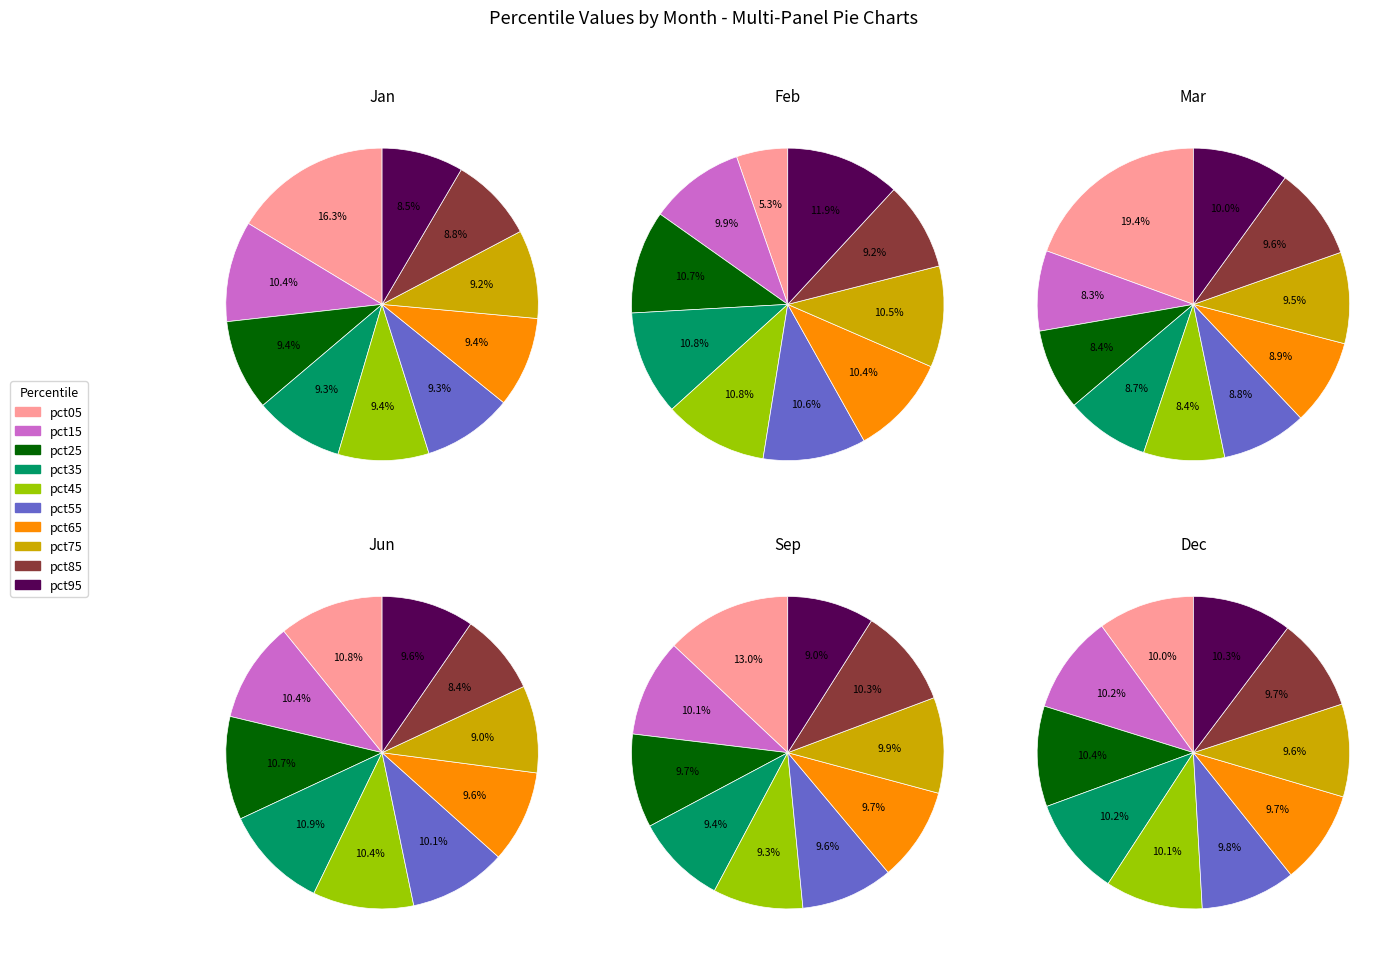

Is pct35 the majority of the pie?

No